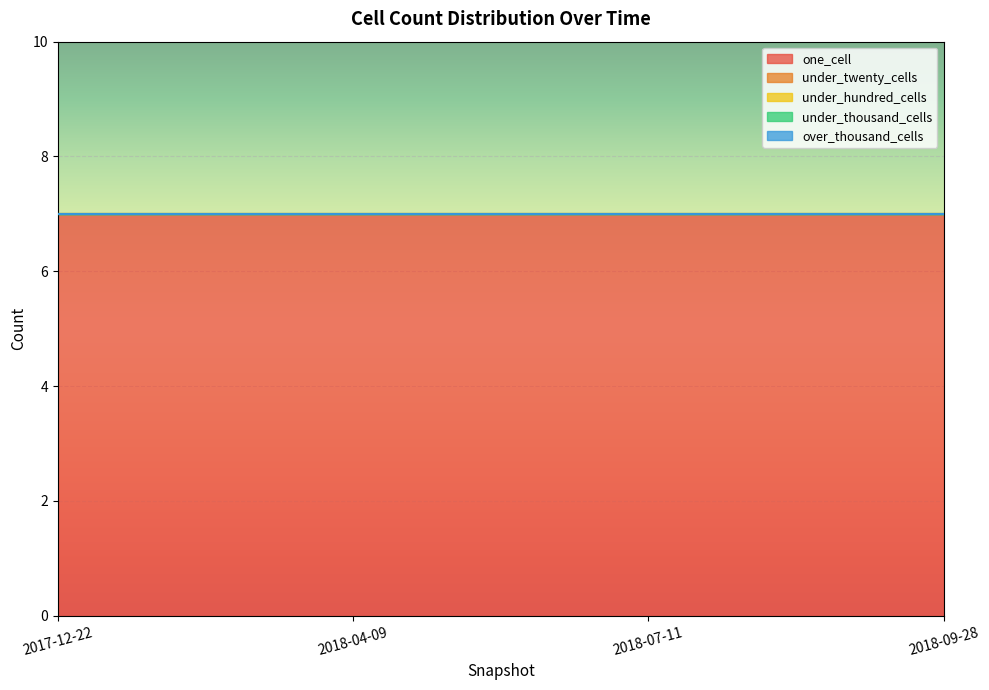

Does the chart display data point markers on the line(s)?

No